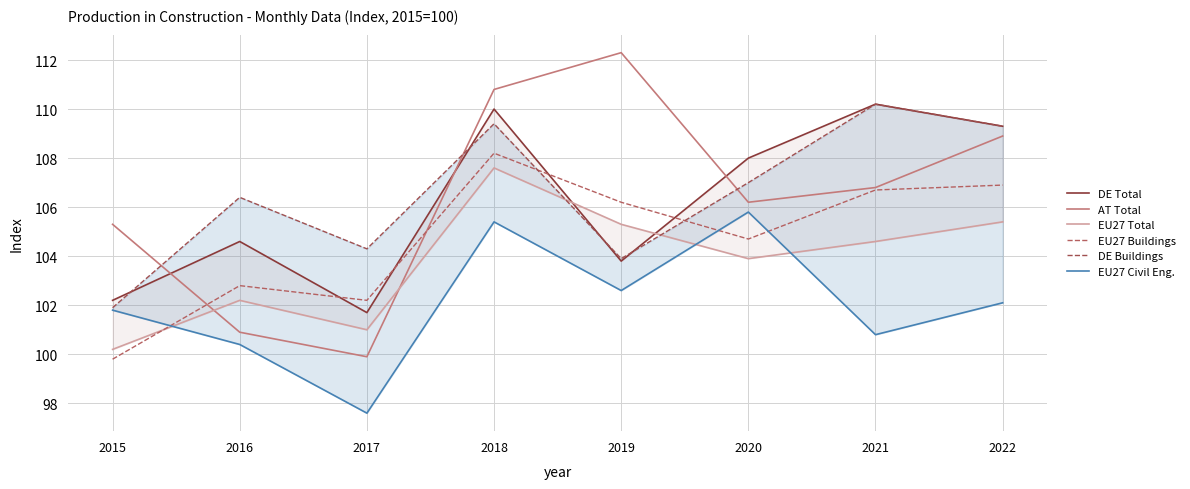

Where does the EU27 Buildings series first go above 106?

2018